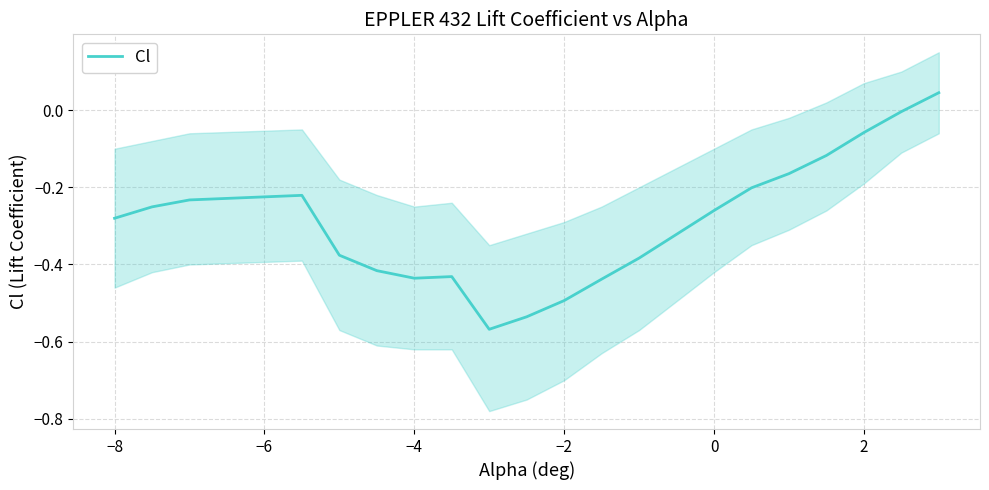

How many points are lower than both their immediate neighbors (excluding endpoints)?

2